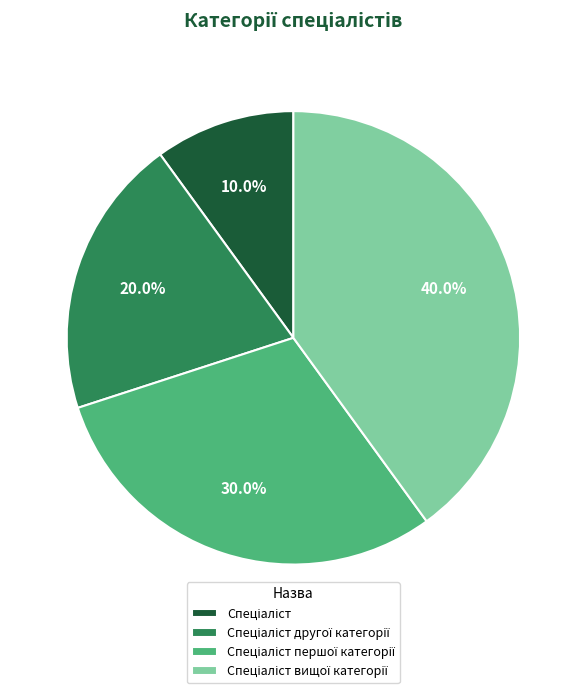

Does any single category account for the majority?

No